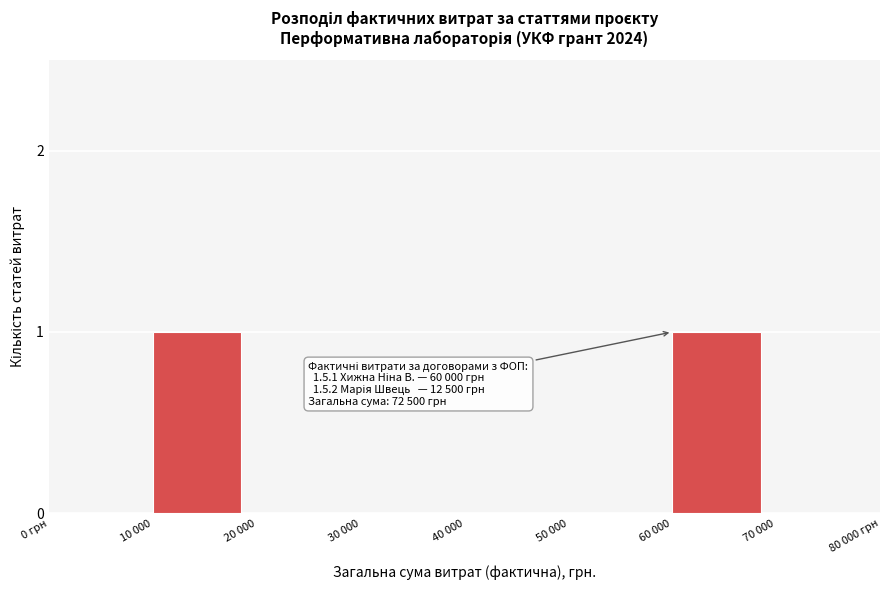

Reading left to right, extract all data points from this chart.

0 грн=0	10 000=1	20 000=0	30 000=0	40 000=0	50 000=0	60 000=1	70 000=0